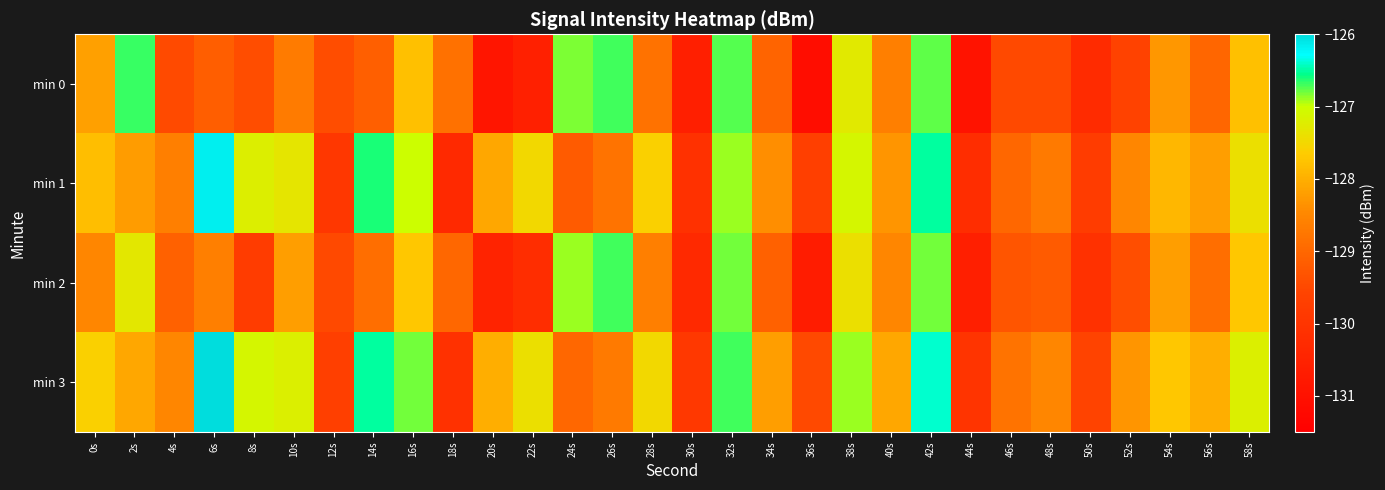

Reading left to right, list all the values displayed in this chart.

min 0: 0s=-128.2	2s=-126.7	4s=-129.5	6s=-129.1	8s=-129.4	10s=-128.7	12s=-129.4	14s=-129.1	16s=-127.8	18s=-128.9	20s=-130.9	22s=-130.6	24s=-126.8	26s=-126.7	28s=-128.8	30s=-130.6	32s=-126.8	34s=-129.0	36s=-131.1	38s=-127.3	40s=-128.6	42s=-126.8	44s=-130.9	46s=-129.5	48s=-129.5	50s=-130.3	52s=-129.6	54s=-128.3	56s=-129.0	58s=-127.8
min 1: 0s=-127.8	2s=-128.2	4s=-128.6	6s=-126.2	8s=-127.2	10s=-127.3	12s=-129.9	14s=-126.6	16s=-127.0	18s=-130.3	20s=-128.1	22s=-127.5	24s=-129.2	26s=-128.8	28s=-127.6	30s=-130.1	32s=-126.9	34s=-128.4	36s=-129.7	38s=-127.1	40s=-128.3	42s=-126.5	44s=-130.2	46s=-129.0	48s=-128.7	50s=-129.8	52s=-128.5	54s=-127.9	56s=-128.2	58s=-127.4
min 2: 0s=-128.5	2s=-127.3	4s=-129.1	6s=-128.6	8s=-129.8	10s=-128.2	12s=-129.5	14s=-128.9	16s=-127.7	18s=-129.0	20s=-130.5	22s=-130.2	24s=-126.9	26s=-126.7	28s=-128.6	30s=-130.3	32s=-126.8	34s=-129.1	36s=-130.7	38s=-127.4	40s=-128.5	42s=-126.8	44s=-130.6	46s=-129.3	48s=-129.2	50s=-130.1	52s=-129.4	54s=-128.2	56s=-128.9	58s=-127.7
min 3: 0s=-127.6	2s=-128.1	4s=-128.5	6s=-126.0	8s=-127.1	10s=-127.2	12s=-129.7	14s=-126.5	16s=-126.8	18s=-130.1	20s=-128.0	22s=-127.4	24s=-129.0	26s=-128.7	28s=-127.5	30s=-129.9	32s=-126.7	34s=-128.2	36s=-129.5	38s=-126.9	40s=-128.1	42s=-126.4	44s=-130.0	46s=-128.8	48s=-128.5	50s=-129.6	52s=-128.3	54s=-127.7	56s=-128.0	58s=-127.2